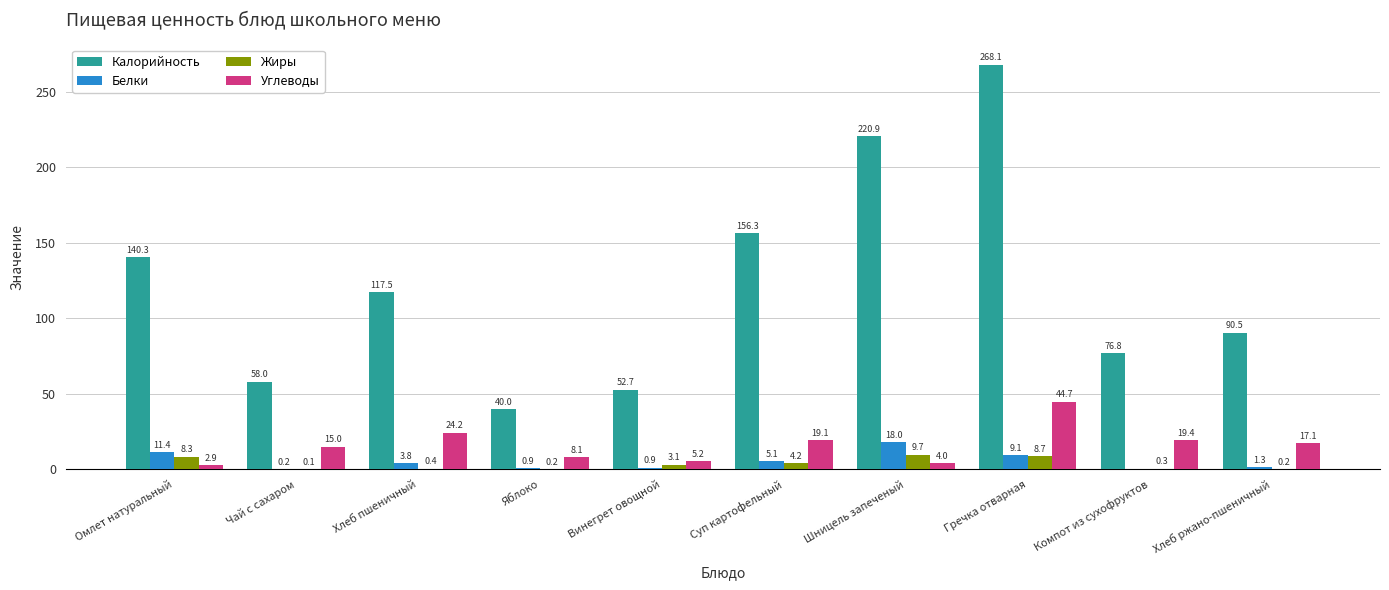

Is it true that Белки equals 5.1 at Суп картофельный?

True